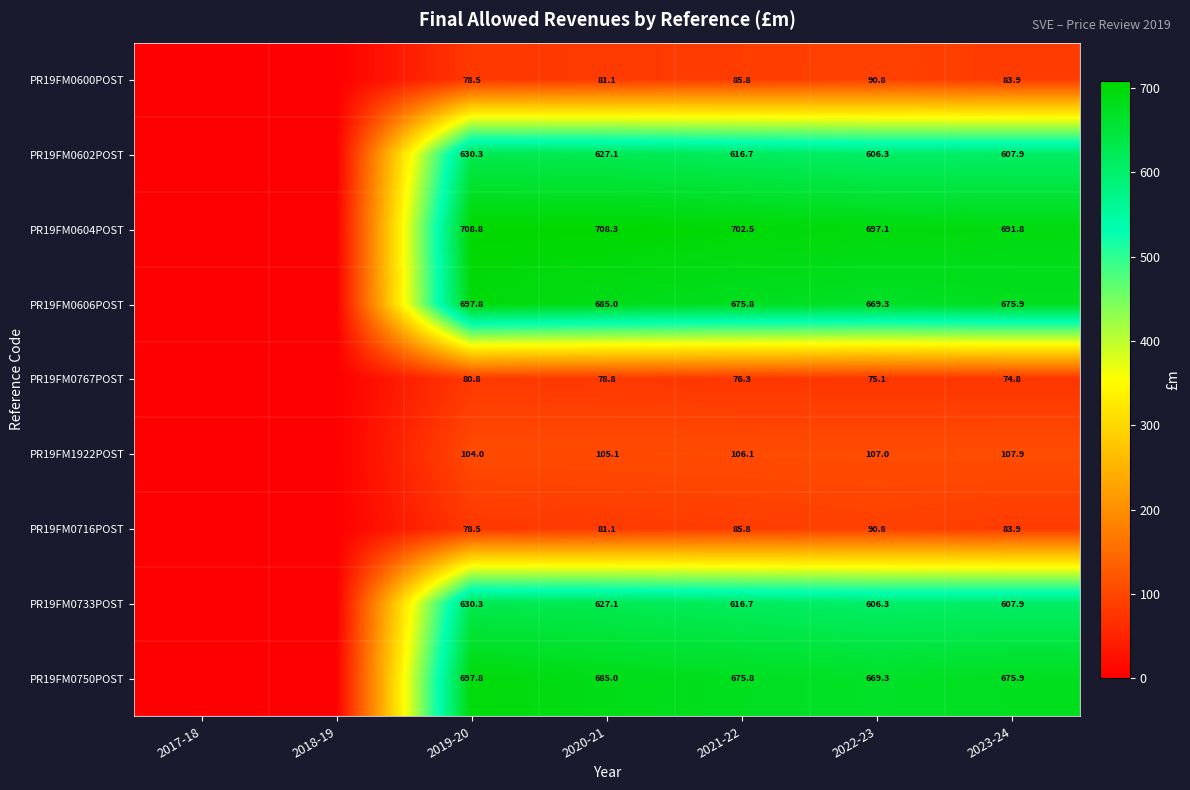

What is the difference between the highest and lowest values at 2019-20?

630.3